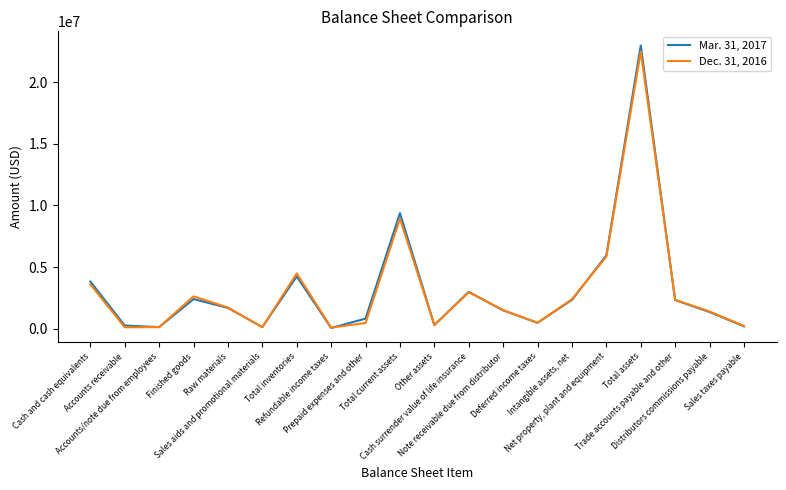

What is the greatest value displayed?

22962139